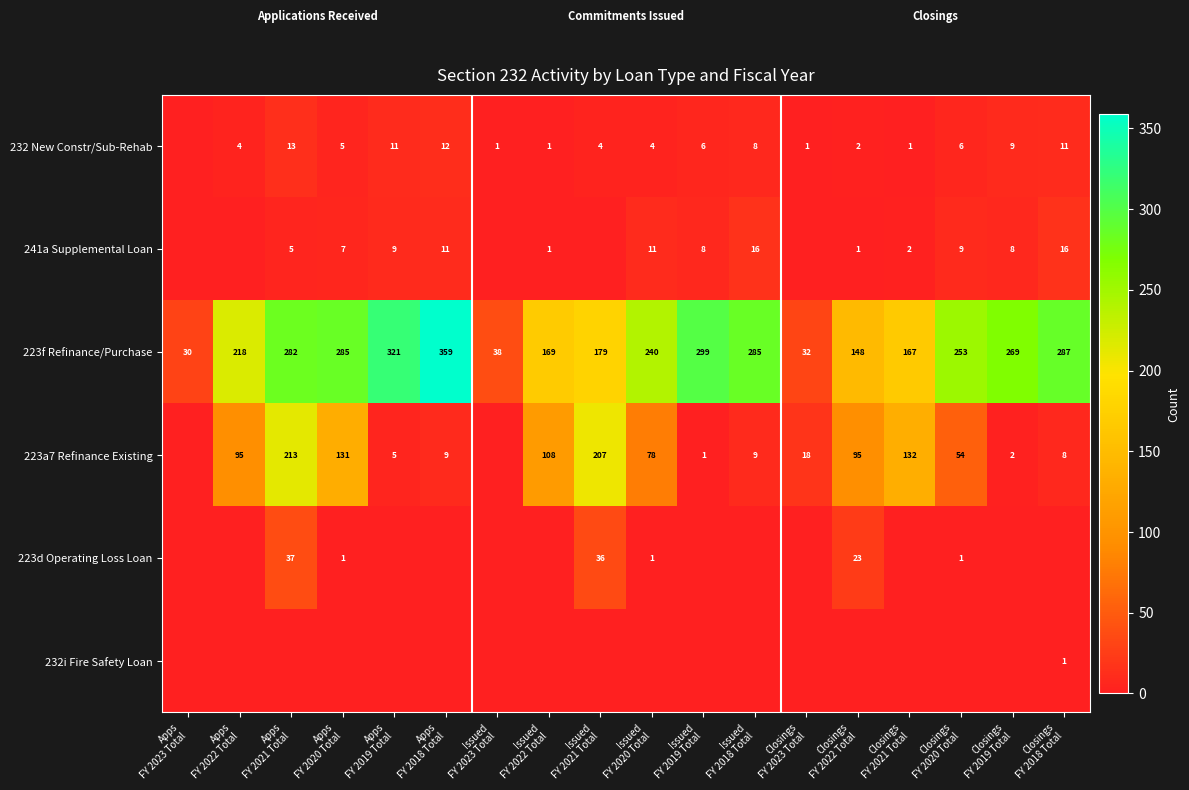

At how many categories does at least one series exceed 201?

12